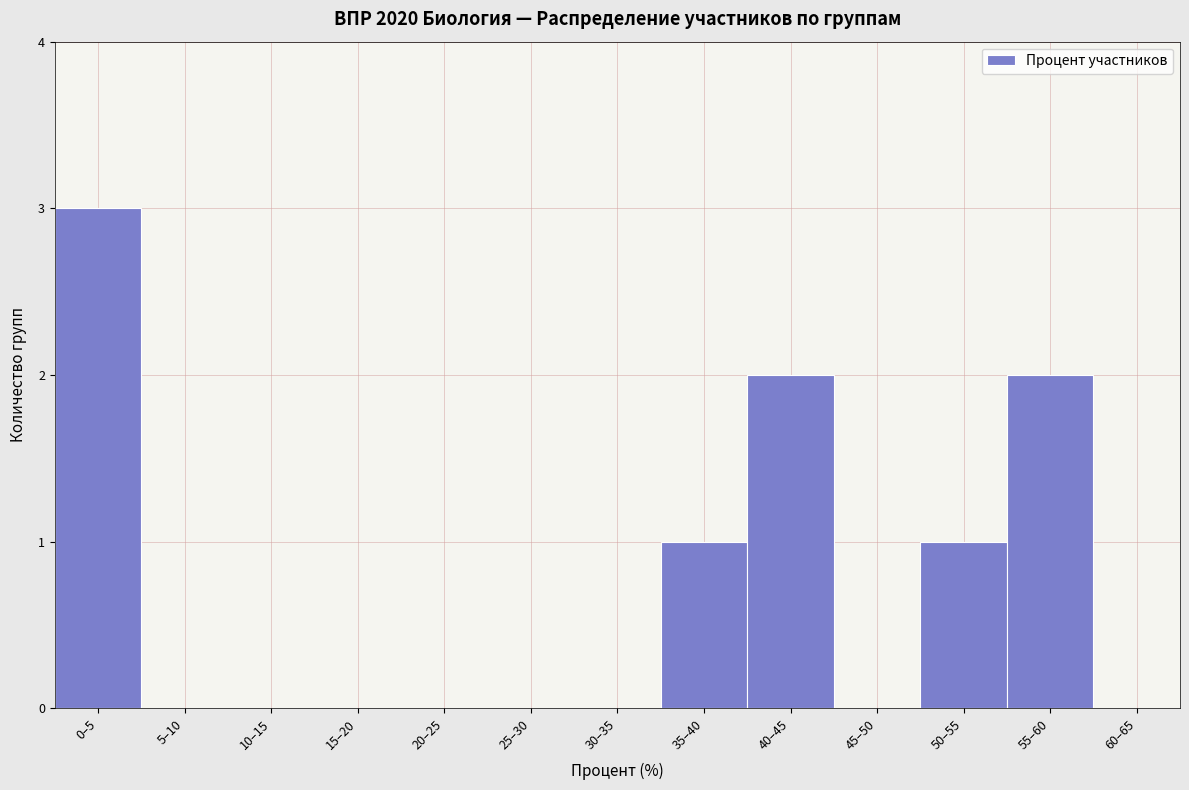

Reading left to right, extract all data points from this chart.

0–5=3	5–10=0	10–15=0	15–20=0	20–25=0	25–30=0	30–35=0	35–40=1	40–45=2	45–50=0	50–55=1	55–60=2	60–65=0